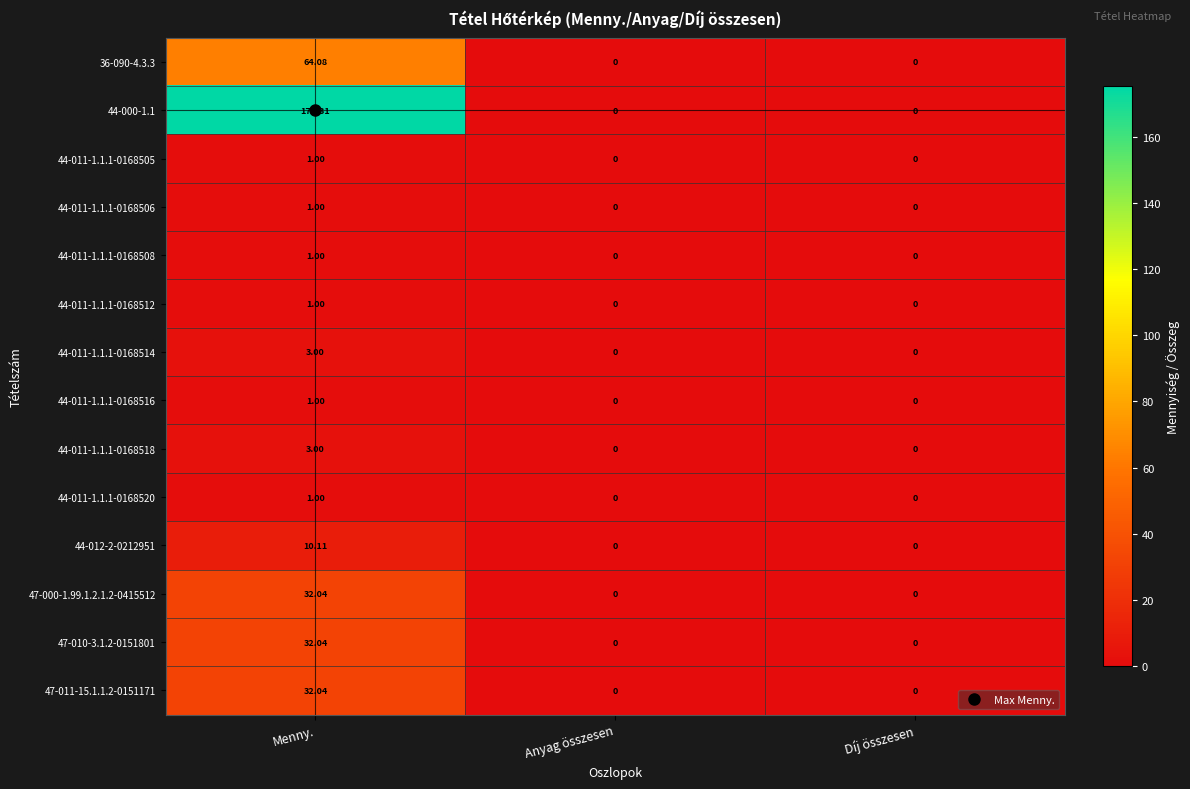

How many series are shown in this chart?

14